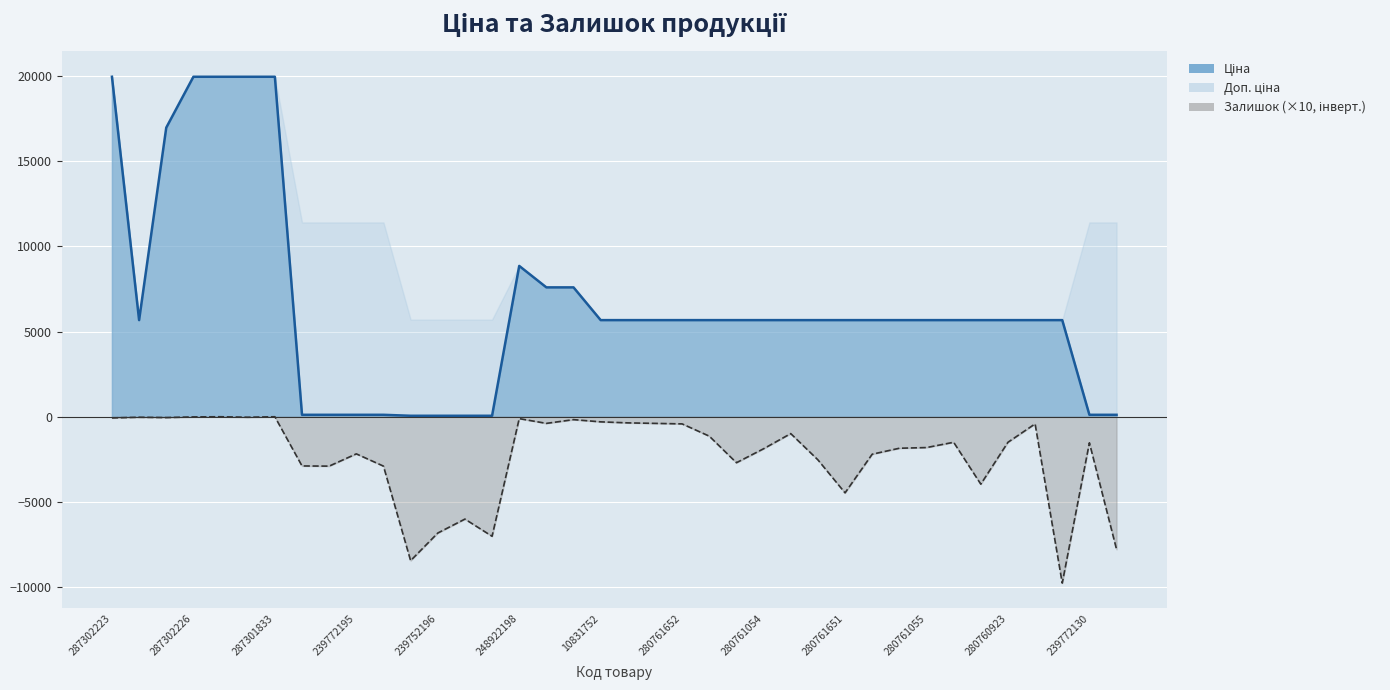

Is the value of Ціна at 280762039 greater than the value of Залишок at 239772130?

Yes